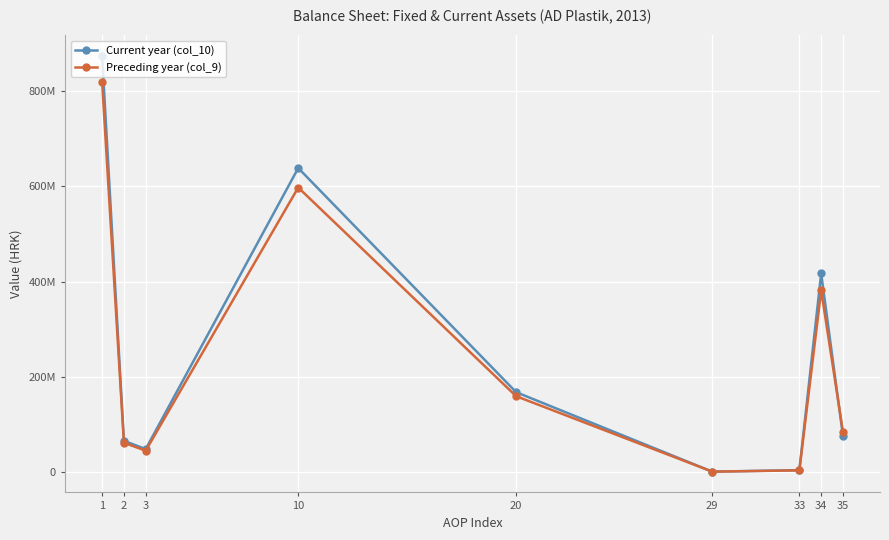

Does the chart have visible grid lines?

Yes